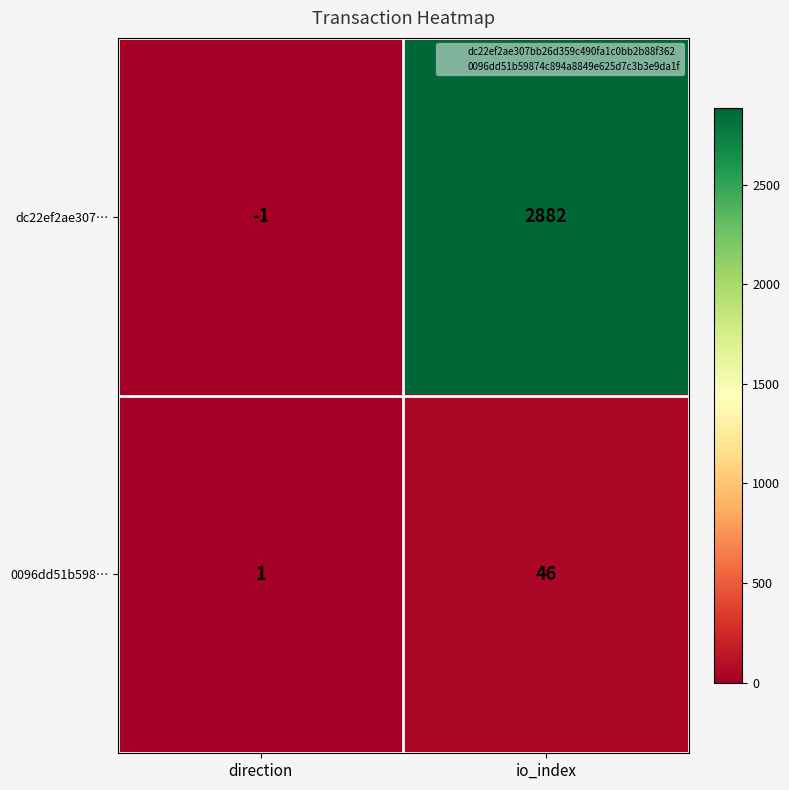

What is the difference between the maximum and minimum values in the 0096dd51b598… series?

45